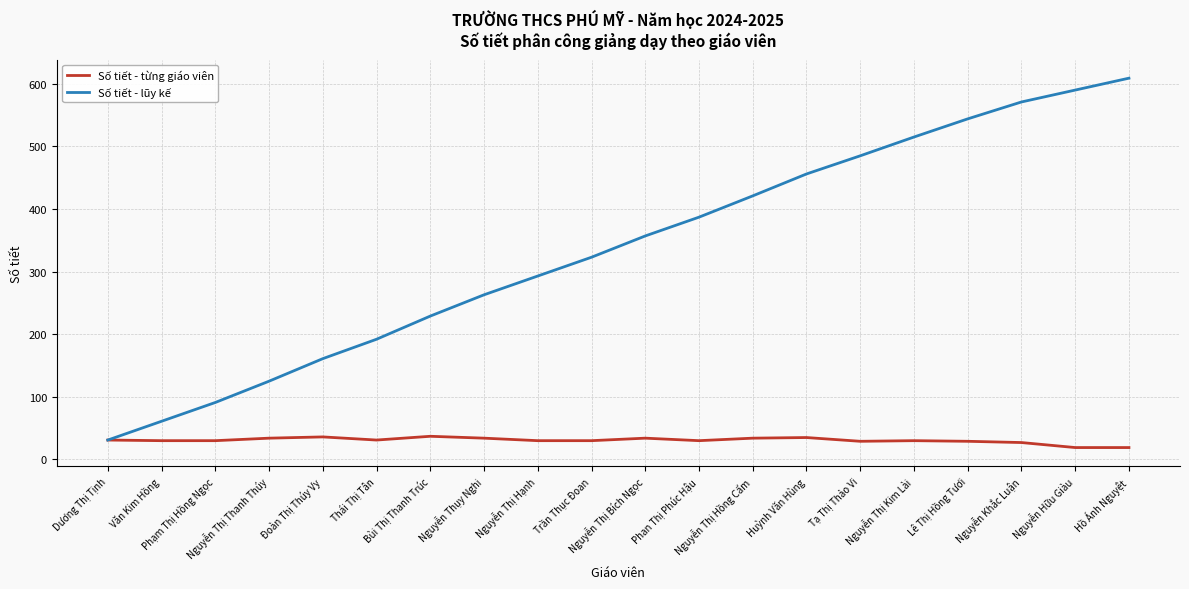

What is the total value across all series at Nguyễn Thị Bích Ngọc?

391